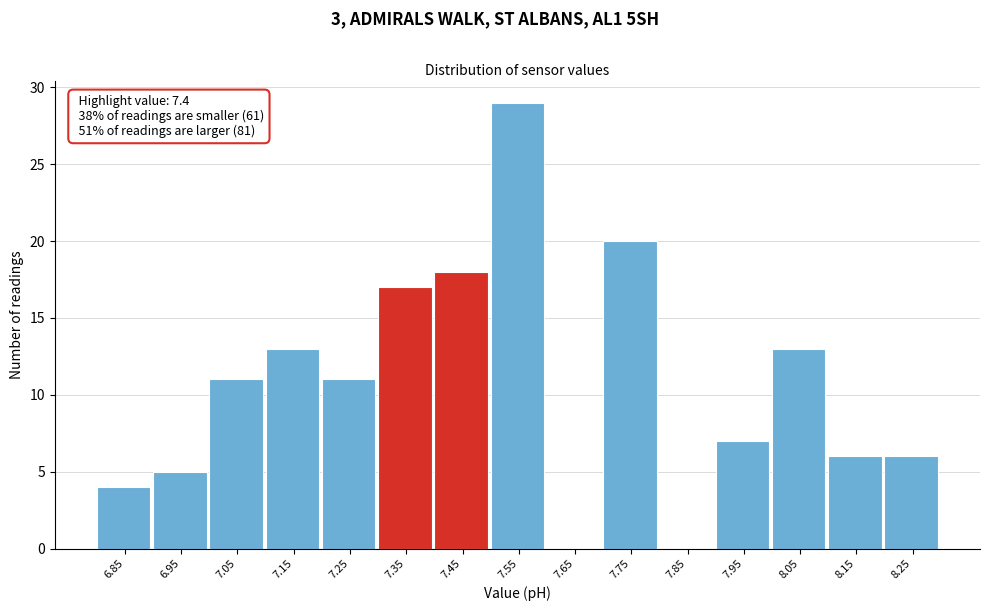

Over which range of the x-axis is the bar tallest?

7.5 to 7.6